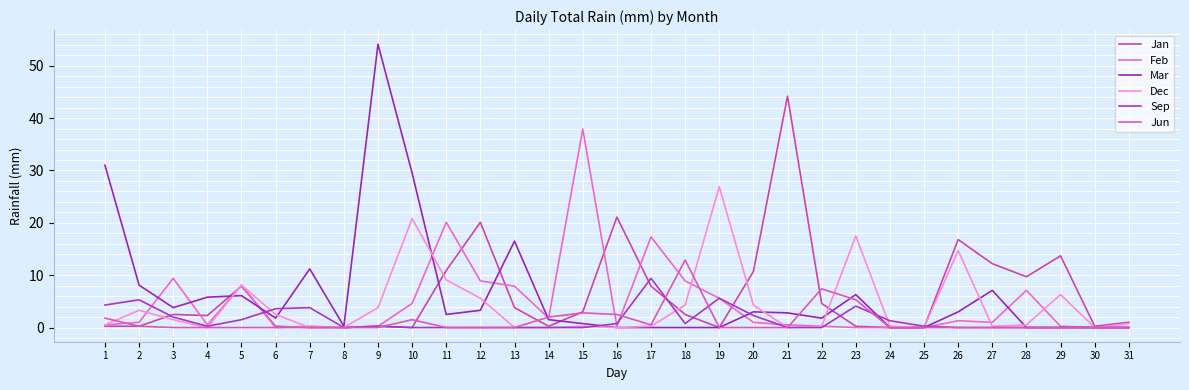

How many lines are shown in the chart?

6